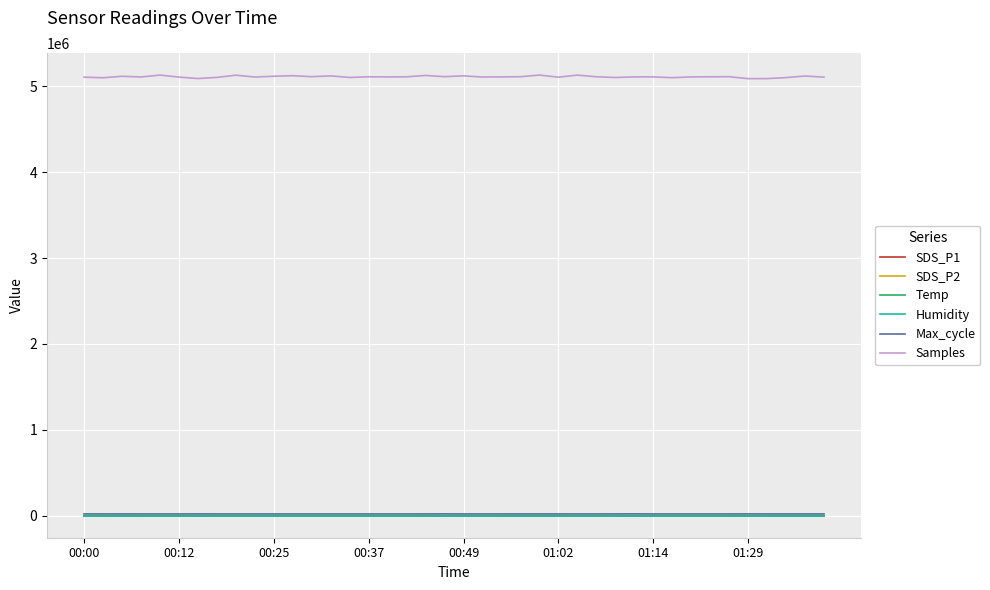

At how many categories does at least one series exceed 1812154?

40